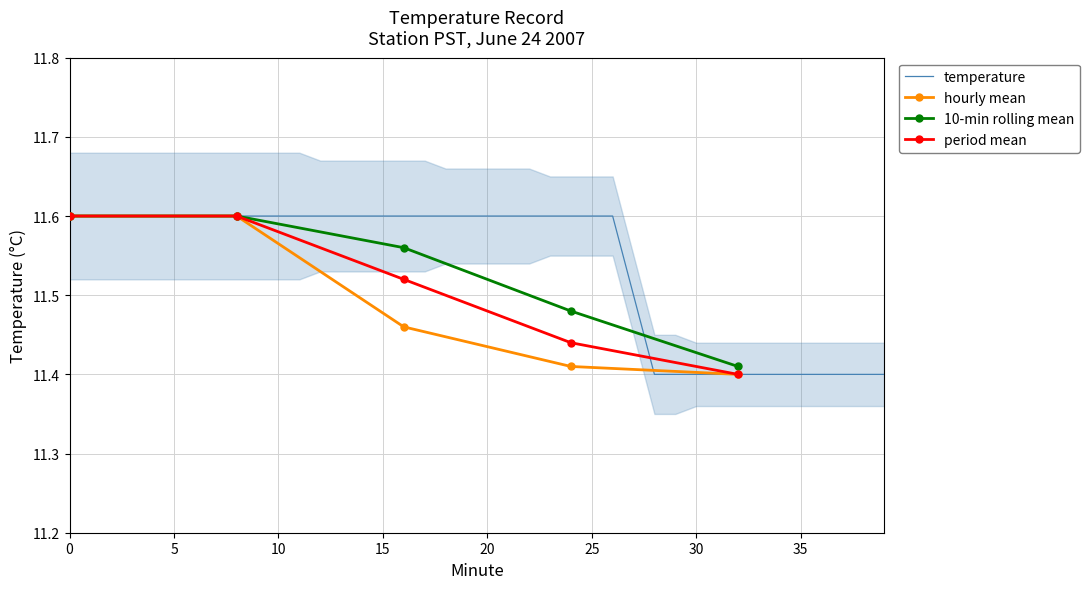

Which series ends up on top after the final intersection of smooth_mean and temperature?

smooth_mean